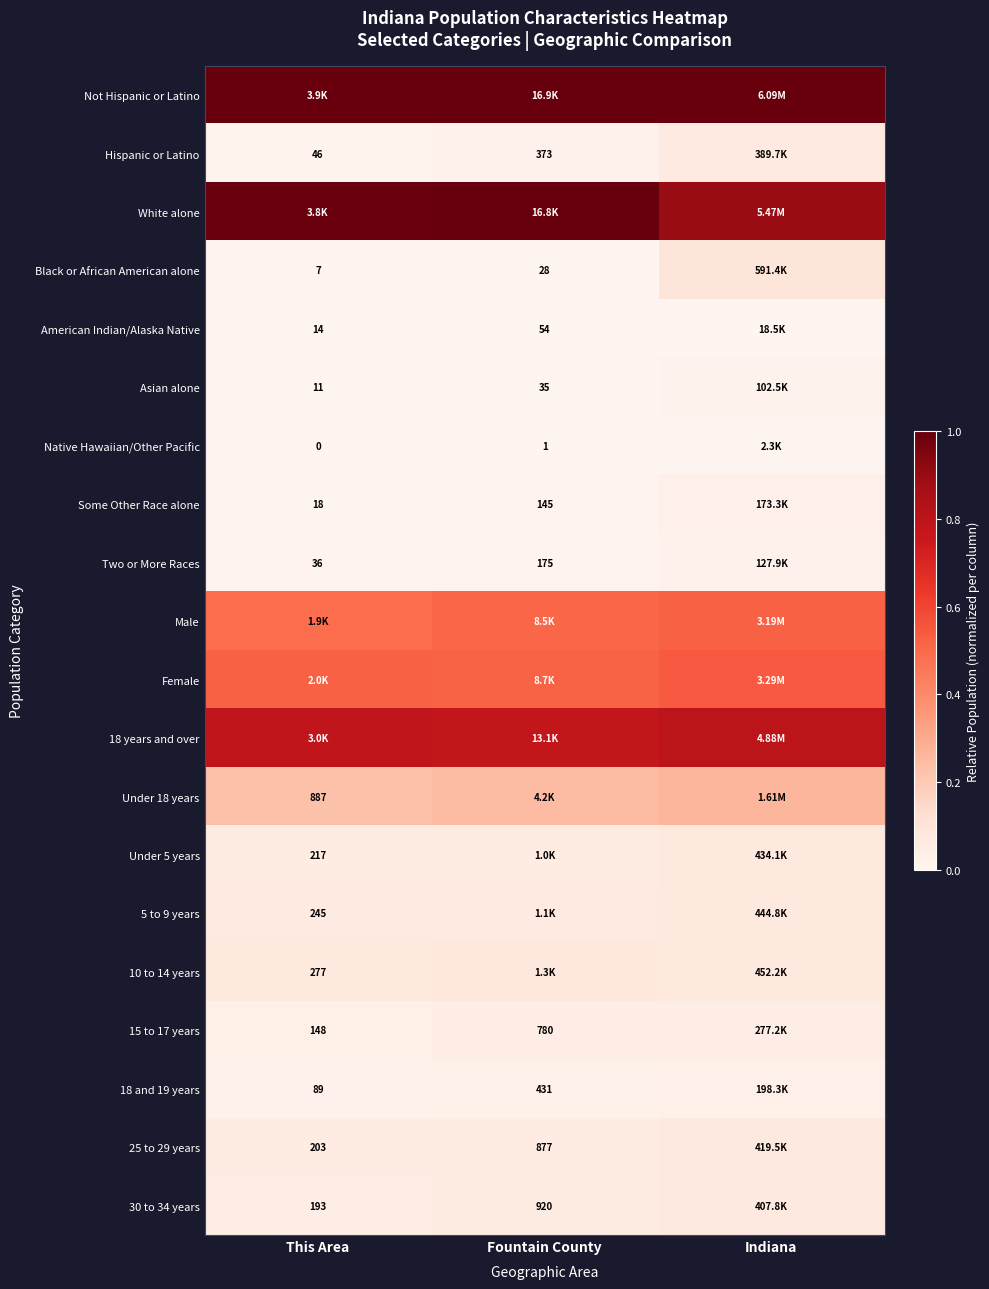

Which series has the largest total across all categories?

Not Hispanic or Latino